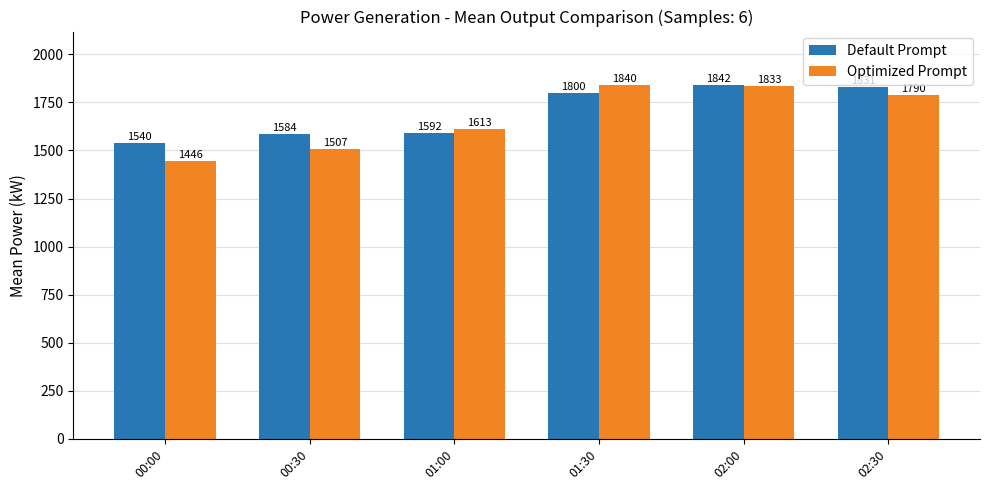

Rank the series by their average value, from highest to lowest.

Default Prompt, Optimized Prompt